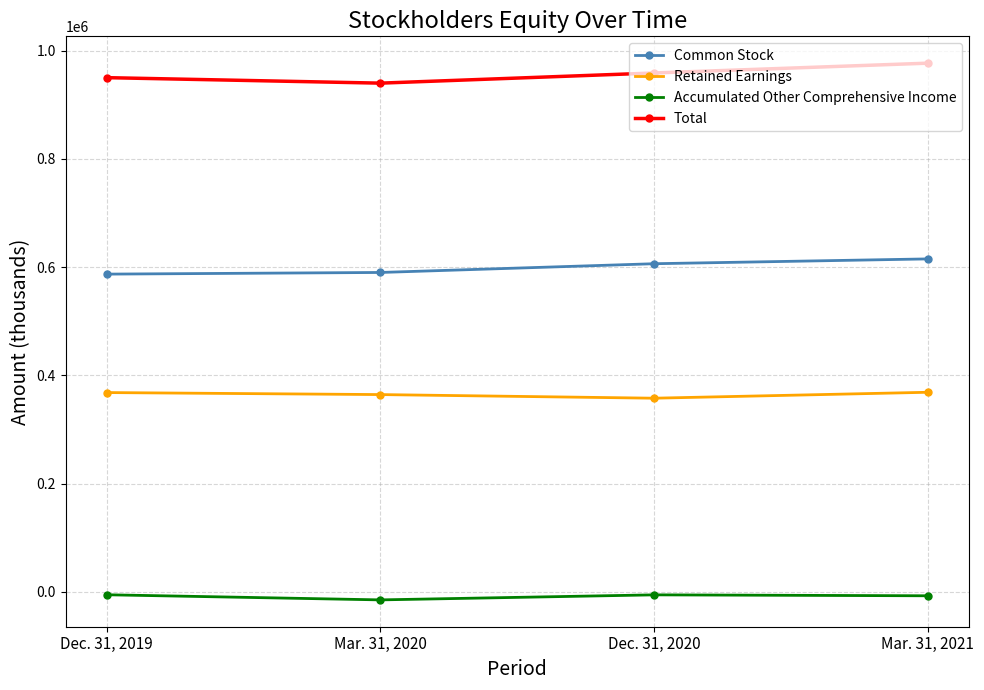

True or false: Accumulated Other Comprehensive Income and Common Stock cross at least once.

False